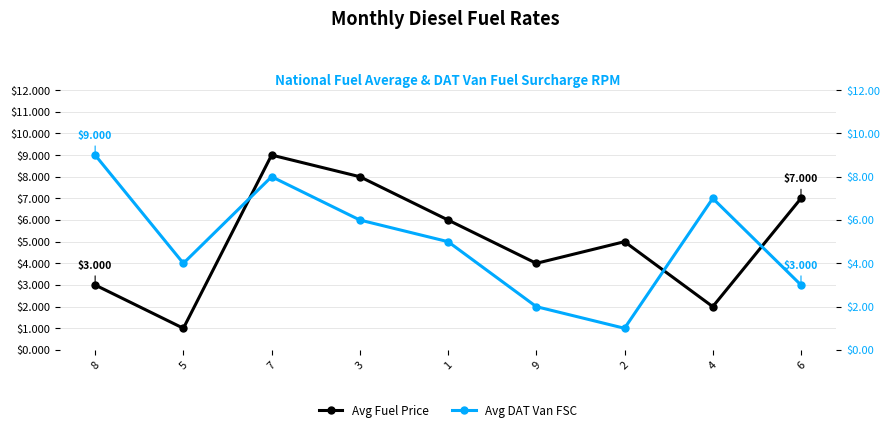

Where is the first local minimum for Avg Fuel Price?

5